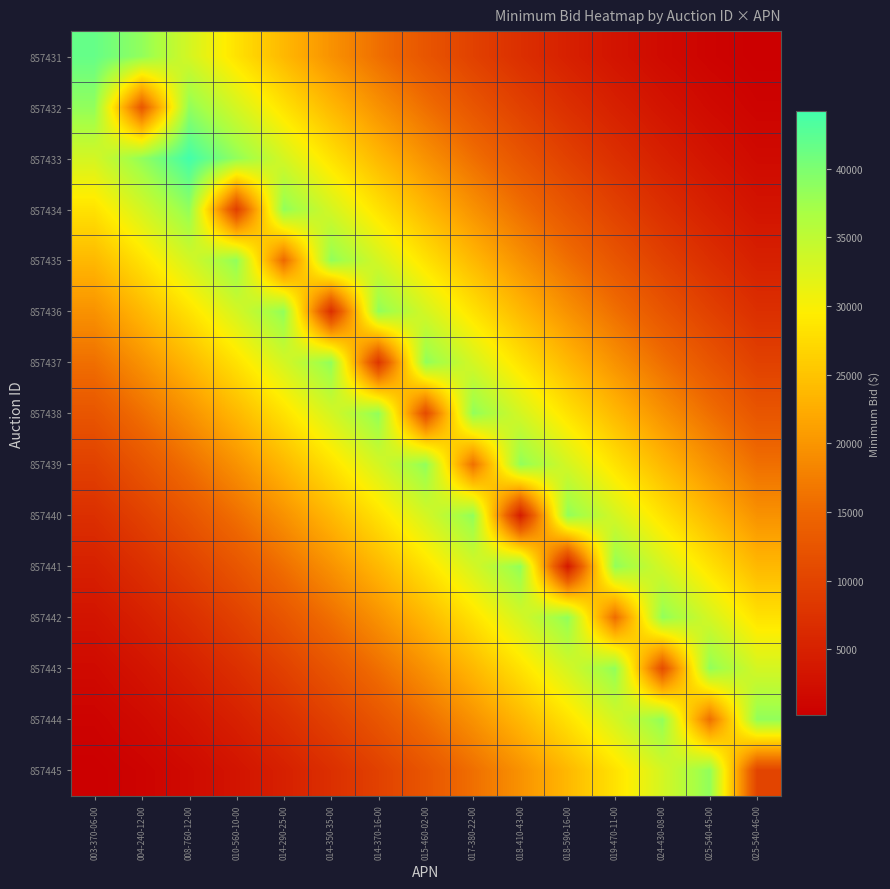

Reading right to left, transcribe all the data shown in this chart.

857431: 025-540-46-00=196.2	025-540-45-00=784.9	024-430-08-00=1766.0	019-470-11-00=3139.6	018-590-16-00=4905.7	018-410-43-00=7064.2	017-380-22-00=9615.1	015-460-02-00=12558.5	014-370-16-00=15894.4	014-350-35-00=19622.7	014-290-25-00=23743.4	010-560-10-00=28256.6	008-760-12-00=33162.3	004-240-12-00=38460.4	003-370-06-00=41624.0
857432: 025-540-46-00=784.9	025-540-45-00=1766.0	024-430-08-00=3139.6	019-470-11-00=4905.7	018-590-16-00=7064.2	018-410-43-00=9615.1	017-380-22-00=12558.5	015-460-02-00=15894.4	014-370-16-00=19622.7	014-350-35-00=23743.4	014-290-25-00=28256.6	010-560-10-00=33162.3	008-760-12-00=38460.4	004-240-12-00=12836.0	003-370-06-00=38460.4
857433: 025-540-46-00=1766.0	025-540-45-00=3139.6	024-430-08-00=4905.7	019-470-11-00=7064.2	018-590-16-00=9615.1	018-410-43-00=12558.5	017-380-22-00=15894.4	015-460-02-00=19622.7	014-370-16-00=23743.4	014-350-35-00=28256.6	014-290-25-00=33162.3	010-560-10-00=38460.4	008-760-12-00=44151.0	004-240-12-00=38460.4	003-370-06-00=33162.3
857434: 025-540-46-00=3139.6	025-540-45-00=4905.7	024-430-08-00=7064.2	019-470-11-00=9615.1	018-590-16-00=12558.5	018-410-43-00=15894.4	017-380-22-00=19622.7	015-460-02-00=23743.4	014-370-16-00=28256.6	014-350-35-00=33162.3	014-290-25-00=38460.4	010-560-10-00=9291.0	008-760-12-00=38460.4	004-240-12-00=33162.3	003-370-06-00=28256.6
857435: 025-540-46-00=4905.7	025-540-45-00=7064.2	024-430-08-00=9615.1	019-470-11-00=12558.5	018-590-16-00=15894.4	018-410-43-00=19622.7	017-380-22-00=23743.4	015-460-02-00=28256.6	014-370-16-00=33162.3	014-350-35-00=38460.4	014-290-25-00=15141.0	010-560-10-00=38460.4	008-760-12-00=33162.3	004-240-12-00=28256.6	003-370-06-00=23743.4
857436: 025-540-46-00=7064.2	025-540-45-00=9615.1	024-430-08-00=12558.5	019-470-11-00=15894.4	018-590-16-00=19622.7	018-410-43-00=23743.4	017-380-22-00=28256.6	015-460-02-00=33162.3	014-370-16-00=38460.4	014-350-35-00=6908.0	014-290-25-00=38460.4	010-560-10-00=33162.3	008-760-12-00=28256.6	004-240-12-00=23743.4	003-370-06-00=19622.7
857437: 025-540-46-00=9615.1	025-540-45-00=12558.5	024-430-08-00=15894.4	019-470-11-00=19622.7	018-590-16-00=23743.4	018-410-43-00=28256.6	017-380-22-00=33162.3	015-460-02-00=38460.4	014-370-16-00=7920.0	014-350-35-00=38460.4	014-290-25-00=33162.3	010-560-10-00=28256.6	008-760-12-00=23743.4	004-240-12-00=19622.7	003-370-06-00=15894.4
857438: 025-540-46-00=12558.5	025-540-45-00=15894.4	024-430-08-00=19622.7	019-470-11-00=23743.4	018-590-16-00=28256.6	018-410-43-00=33162.3	017-380-22-00=38460.4	015-460-02-00=11045.0	014-370-16-00=38460.4	014-350-35-00=33162.3	014-290-25-00=28256.6	010-560-10-00=23743.4	008-760-12-00=19622.7	004-240-12-00=15894.4	003-370-06-00=12558.5
857439: 025-540-46-00=15894.4	025-540-45-00=19622.7	024-430-08-00=23743.4	019-470-11-00=28256.6	018-590-16-00=33162.3	018-410-43-00=38460.4	017-380-22-00=15990.0	015-460-02-00=38460.4	014-370-16-00=33162.3	014-350-35-00=28256.6	014-290-25-00=23743.4	010-560-10-00=19622.7	008-760-12-00=15894.4	004-240-12-00=12558.5	003-370-06-00=9615.1
857440: 025-540-46-00=19622.7	025-540-45-00=23743.4	024-430-08-00=28256.6	019-470-11-00=33162.3	018-590-16-00=38460.4	018-410-43-00=4241.0	017-380-22-00=38460.4	015-460-02-00=33162.3	014-370-16-00=28256.6	014-350-35-00=23743.4	014-290-25-00=19622.7	010-560-10-00=15894.4	008-760-12-00=12558.5	004-240-12-00=9615.1	003-370-06-00=7064.2
857441: 025-540-46-00=23743.4	025-540-45-00=28256.6	024-430-08-00=33162.3	019-470-11-00=38460.4	018-590-16-00=3695.0	018-410-43-00=38460.4	017-380-22-00=33162.3	015-460-02-00=28256.6	014-370-16-00=23743.4	014-350-35-00=19622.7	014-290-25-00=15894.4	010-560-10-00=12558.5	008-760-12-00=9615.1	004-240-12-00=7064.2	003-370-06-00=4905.7
857442: 025-540-46-00=28256.6	025-540-45-00=33162.3	024-430-08-00=38460.4	019-470-11-00=15519.0	018-590-16-00=38460.4	018-410-43-00=33162.3	017-380-22-00=28256.6	015-460-02-00=23743.4	014-370-16-00=19622.7	014-350-35-00=15894.4	014-290-25-00=12558.5	010-560-10-00=9615.1	008-760-12-00=7064.2	004-240-12-00=4905.7	003-370-06-00=3139.6
857443: 025-540-46-00=33162.3	025-540-45-00=38460.4	024-430-08-00=11378.0	019-470-11-00=38460.4	018-590-16-00=33162.3	018-410-43-00=28256.6	017-380-22-00=23743.4	015-460-02-00=19622.7	014-370-16-00=15894.4	014-350-35-00=12558.5	014-290-25-00=9615.1	010-560-10-00=7064.2	008-760-12-00=4905.7	004-240-12-00=3139.6	003-370-06-00=1766.0
857444: 025-540-46-00=38460.4	025-540-45-00=15855.0	024-430-08-00=38460.4	019-470-11-00=33162.3	018-590-16-00=28256.6	018-410-43-00=23743.4	017-380-22-00=19622.7	015-460-02-00=15894.4	014-370-16-00=12558.5	014-350-35-00=9615.1	014-290-25-00=7064.2	010-560-10-00=4905.7	008-760-12-00=3139.6	004-240-12-00=1766.0	003-370-06-00=784.9
857445: 025-540-46-00=10030.0	025-540-45-00=38460.4	024-430-08-00=33162.3	019-470-11-00=28256.6	018-590-16-00=23743.4	018-410-43-00=19622.7	017-380-22-00=15894.4	015-460-02-00=12558.5	014-370-16-00=9615.1	014-350-35-00=7064.2	014-290-25-00=4905.7	010-560-10-00=3139.6	008-760-12-00=1766.0	004-240-12-00=784.9	003-370-06-00=196.2